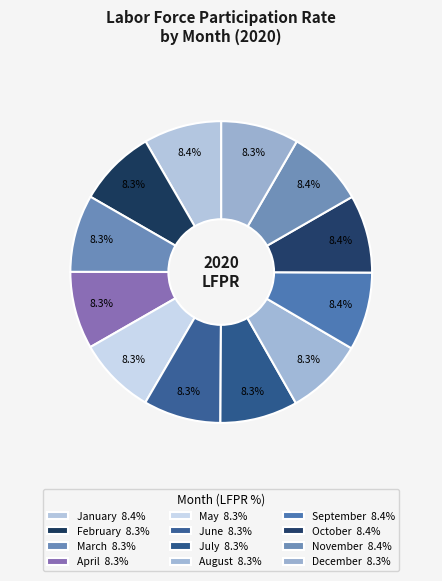

How many segments does this pie chart have?

12